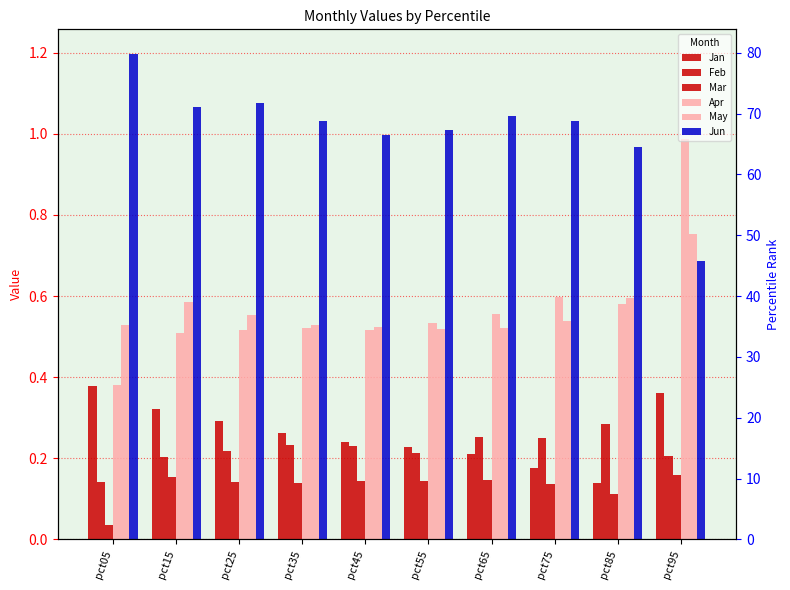

What is the value of the Feb bar at the 2nd from the left?

0.2